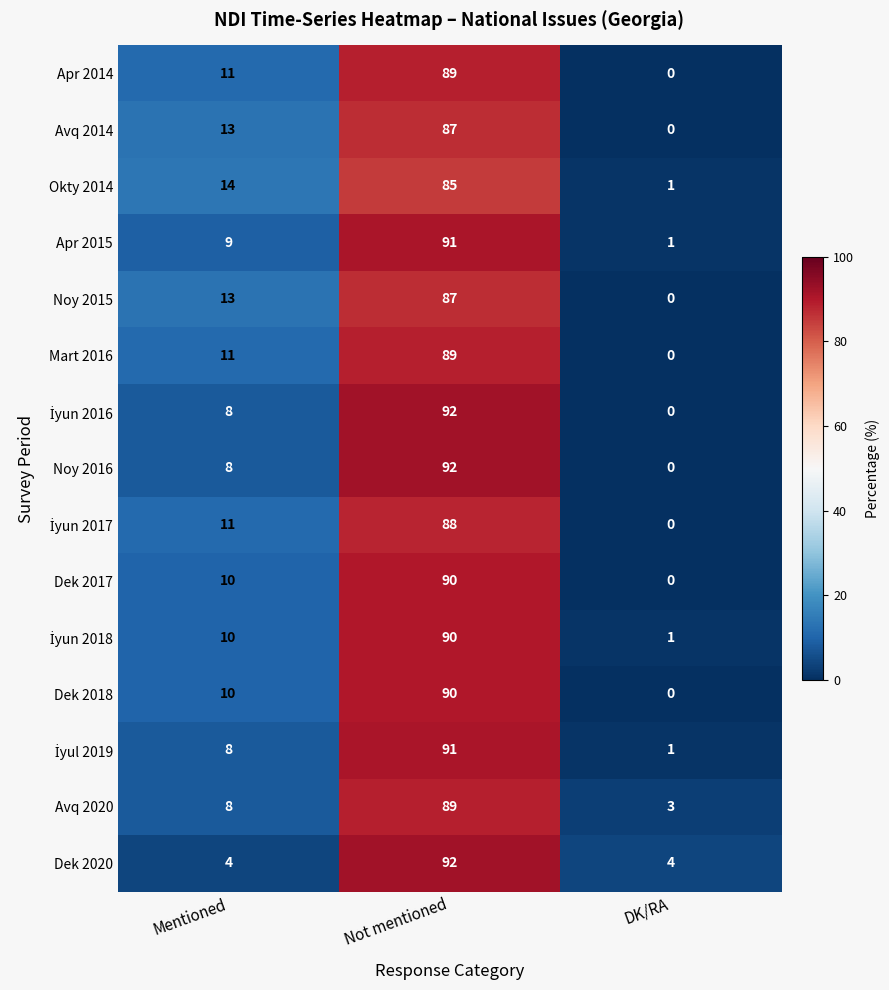

At which label is Mart 2016 closest to 44?

Mentioned